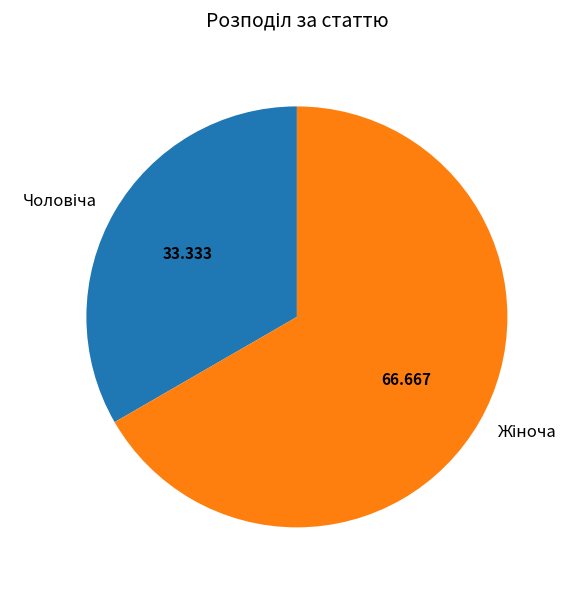

Is there any slice that represents more than half of the pie?

Yes